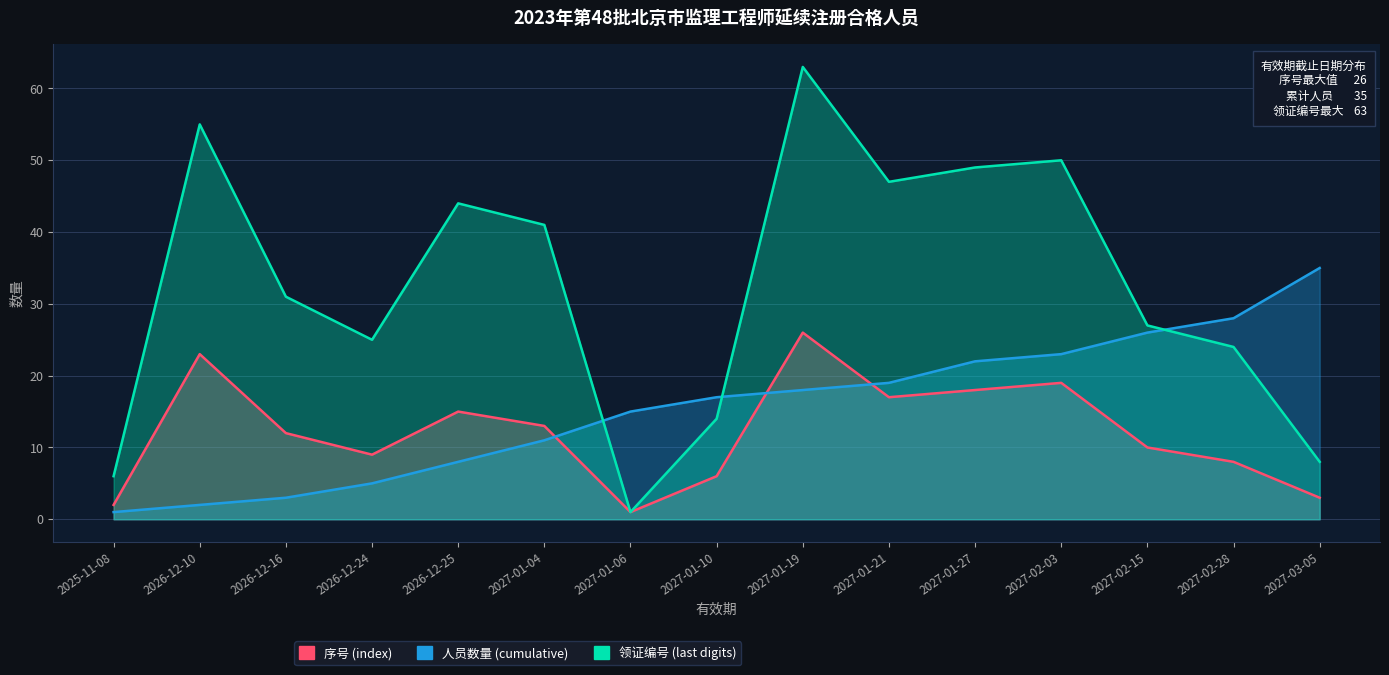

Is it true that 人员数量 (cumulative) equals 12 at 2027-02-15?

False